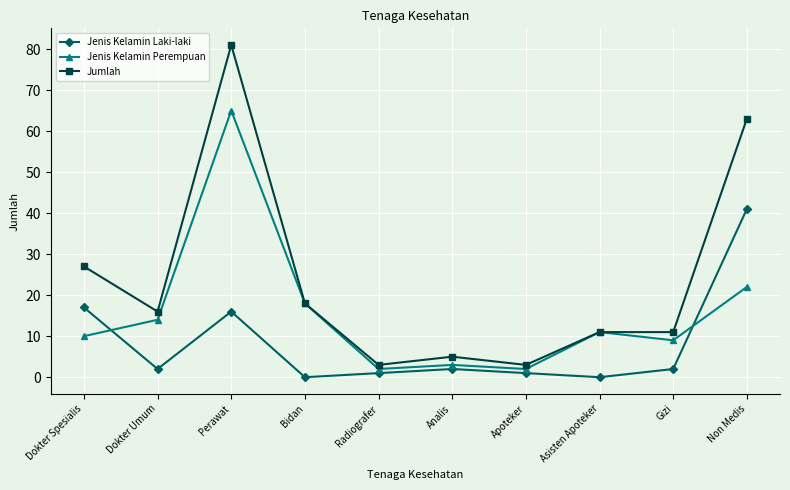

True or false: Jenis Kelamin Perempuan has more than 0 points higher than both neighbors.

True